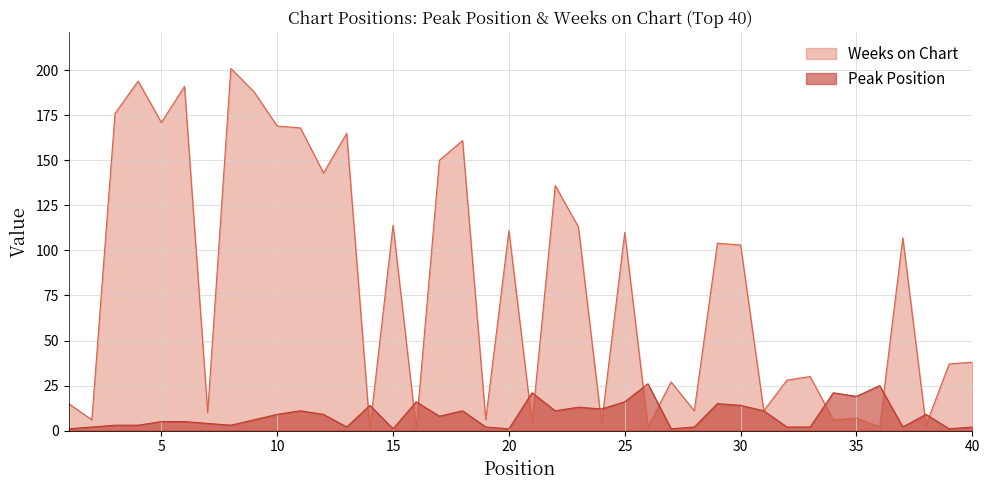

What is the sum of the Weeks on Chart values at 39 and 18?

198